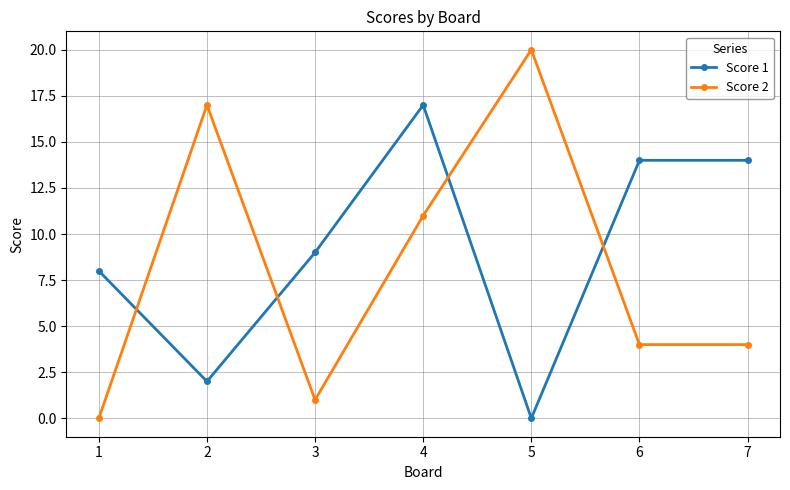

How many lines are shown in the chart?

2